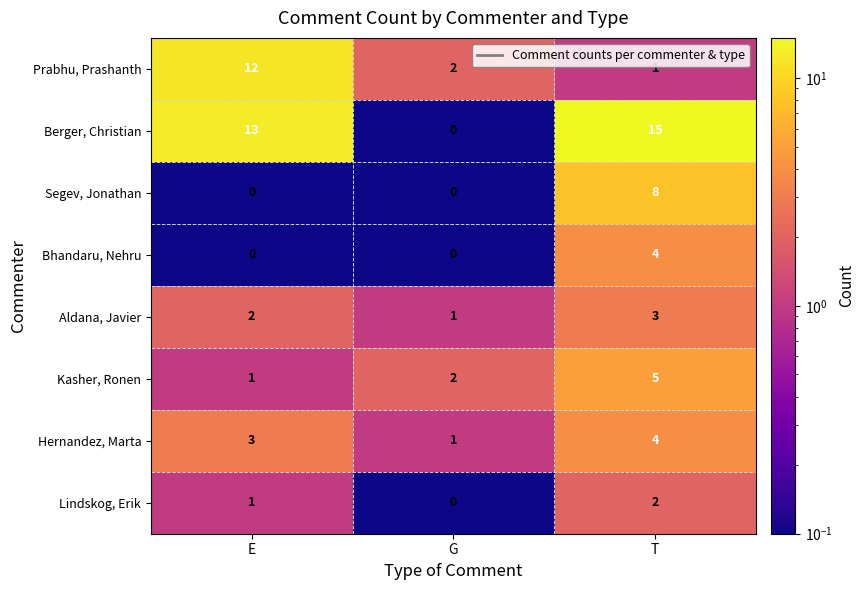

How many Aldana, Javier values are between 1 and 3?

3